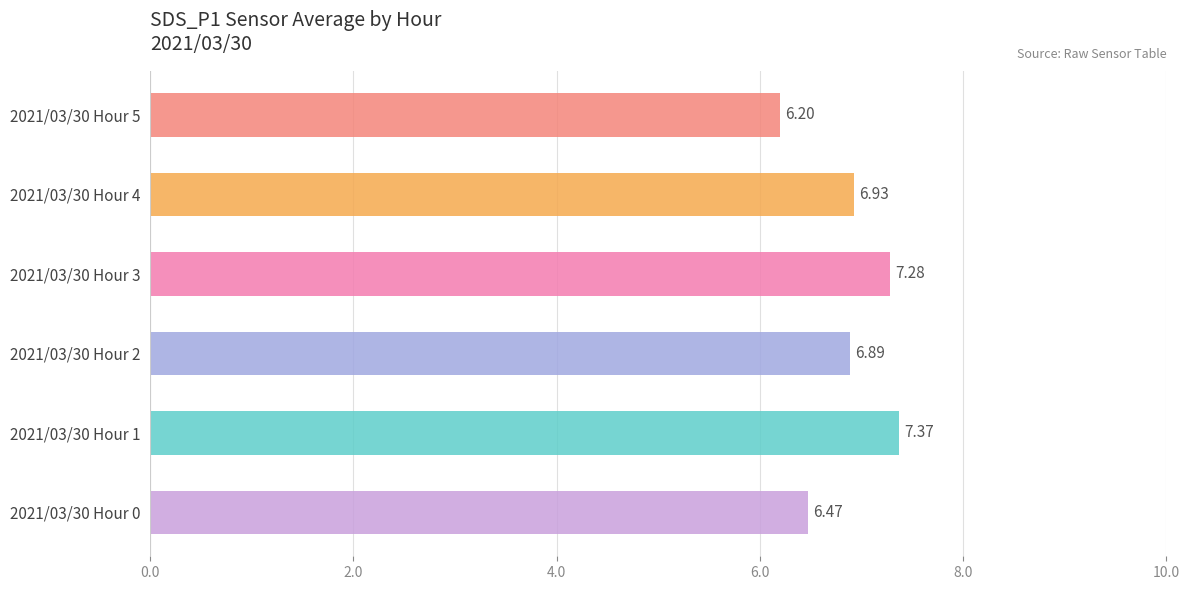

What is the sum of all values?

41.1